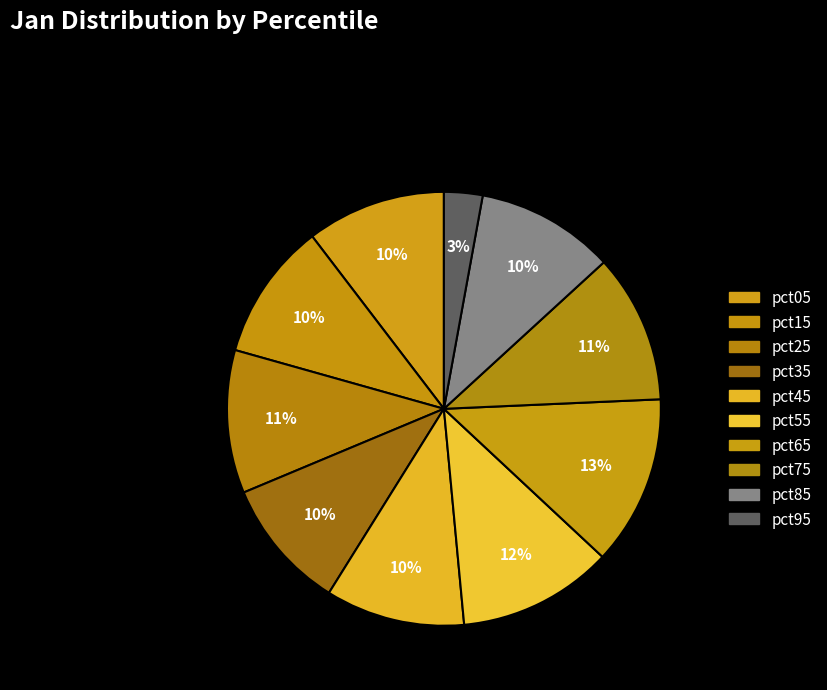

Count the number of slices in the pie.

10